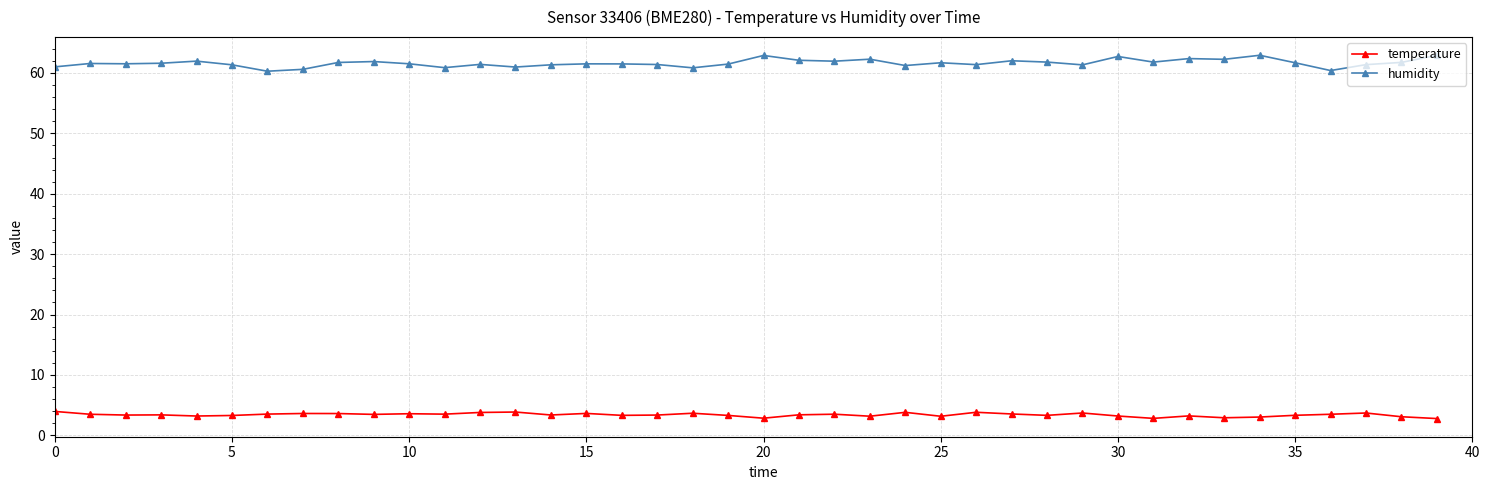

List the series in order of their overall mean, lowest first.

temperature, humidity